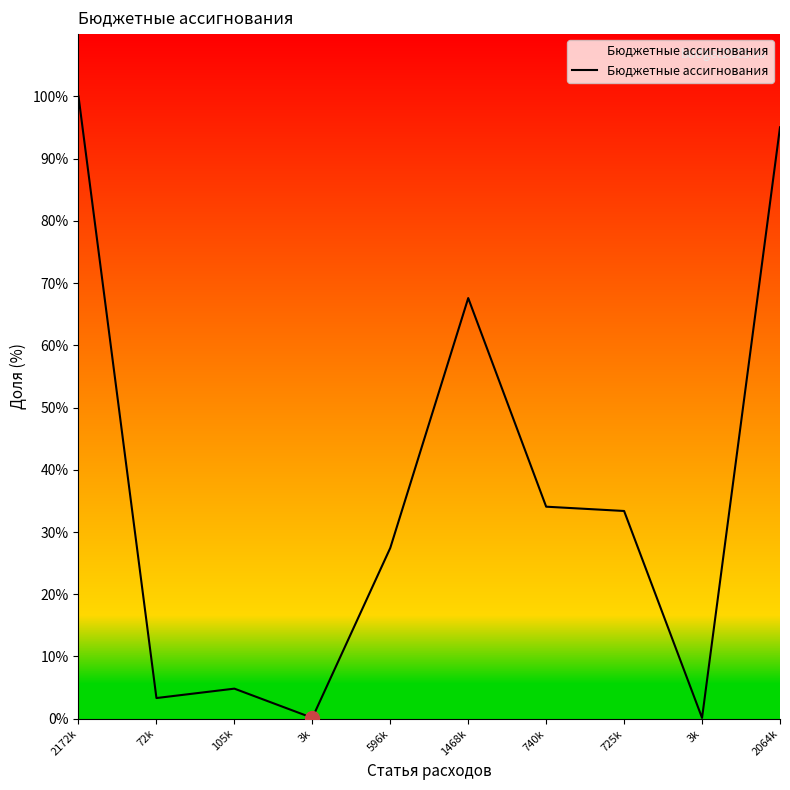

Where does the data first go above 33?

2172k